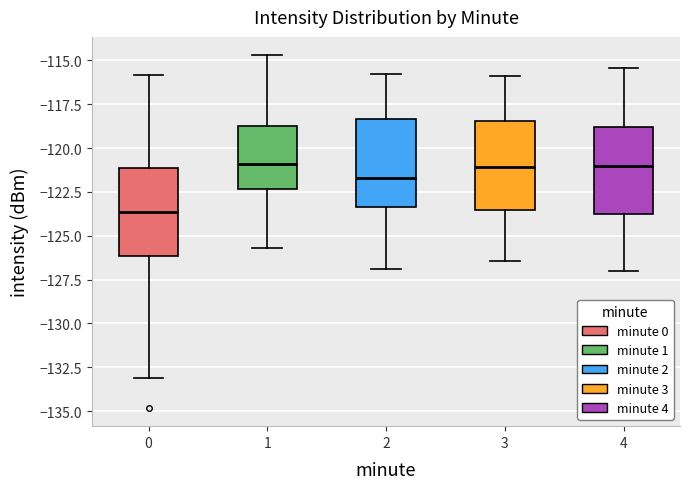

Where is the lower edge of the box at x = 4 on the y-axis? The values are not printed on the chart, so give them approximately, as read against the axis.

-123.5